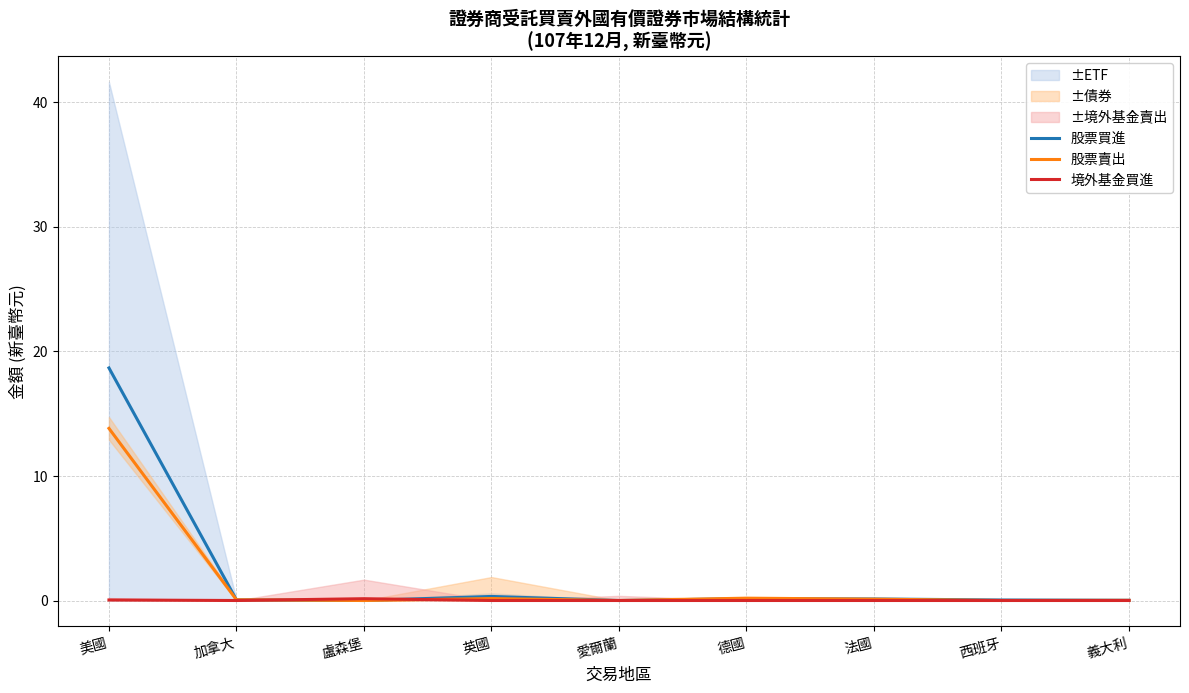

What is the label of the 1st point from the left?

美國